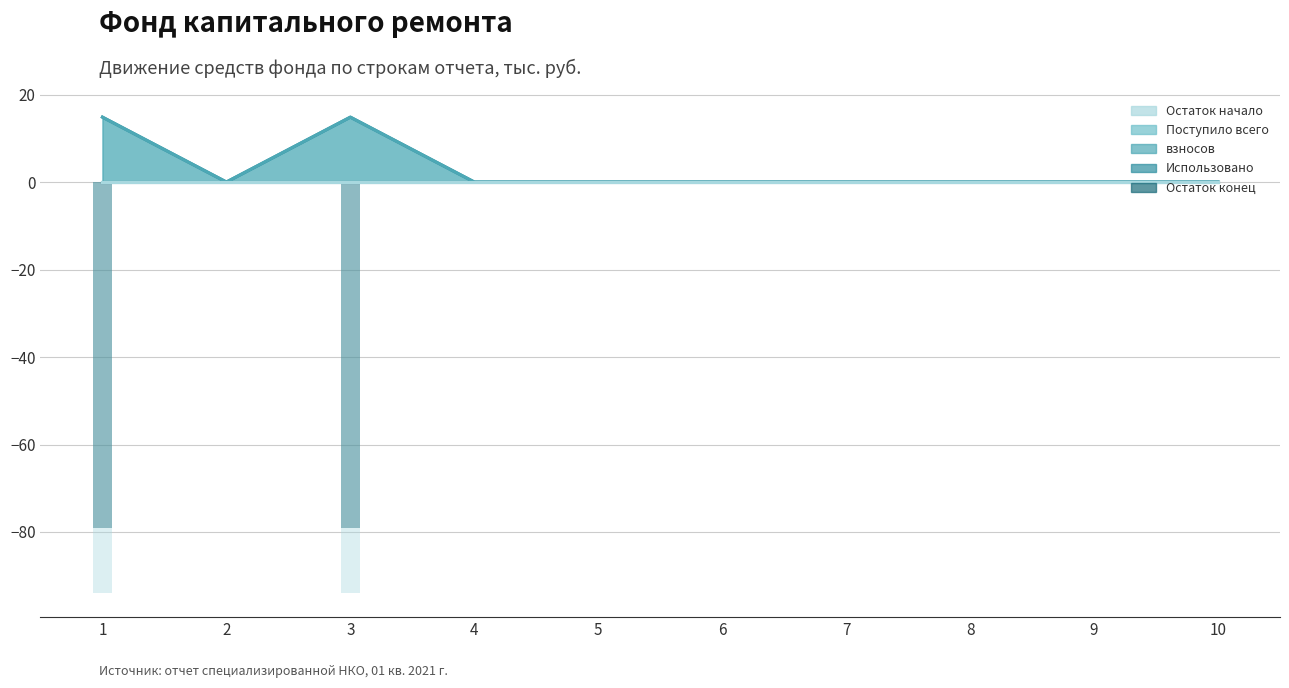

Reading left to right, list all the values displayed in this chart.

Остаток начало: 1=-94.0	2=0.0	3=-94.0	4=0.0	5=0.0	6=0.0	7=0.0	8=0.0	9=0.0	10=0.0
Поступило всего: 1=14.8	2=0.0	3=14.8	4=0.0	5=0.0	6=0.0	7=0.0	8=0.0	9=0.0	10=0.0
взносов: 1=14.8	2=0.0	3=14.8	4=0.0	5=0.0	6=0.0	7=0.0	8=0.0	9=0.0	10=0.0
Использовано: 1=0.0	2=0.0	3=0.0	4=0.0	5=0.0	6=0.0	7=0.0	8=0.0	9=0.0	10=0.0
Остаток конец: 1=-79.2	2=0.0	3=-79.2	4=0.0	5=0.0	6=0.0	7=0.0	8=0.0	9=0.0	10=0.0